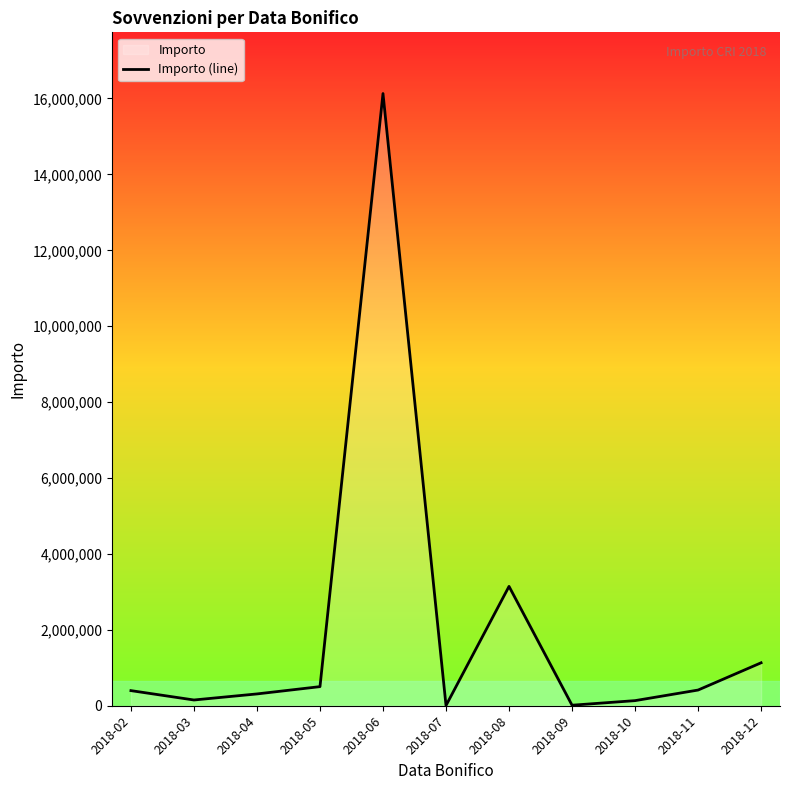

Reading left to right, what are all the values shown in this chart?

398191.0	151389.0	311098.8	503226.4	16129981.9	6000.0	3144574.6	13538.5	134471.3	413383.3	1131323.1